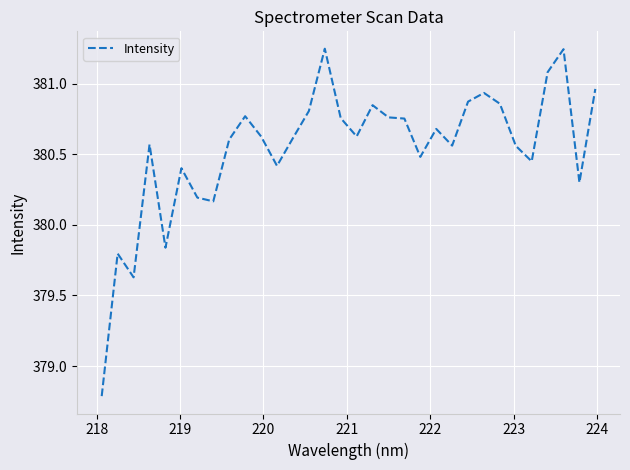

What is the difference between the maximum and minimum values?

2.5